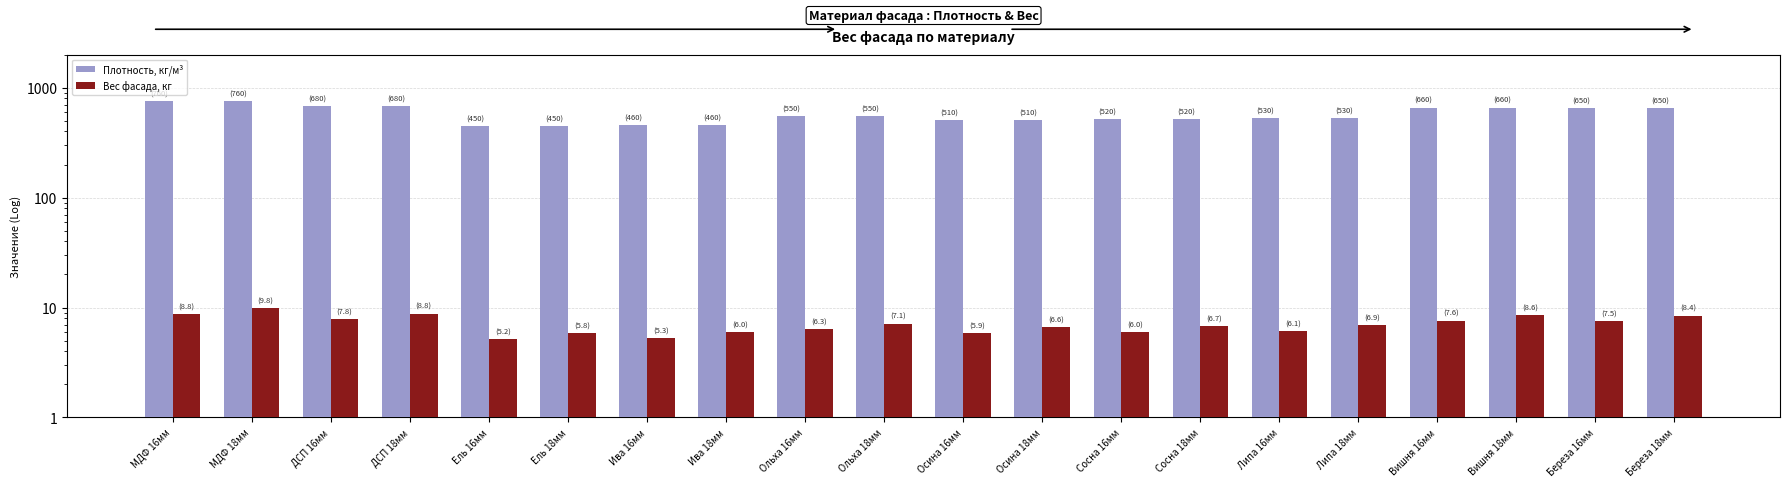

At which label does Плотность, кг/м³ first exceed 550?

МДФ 16мм